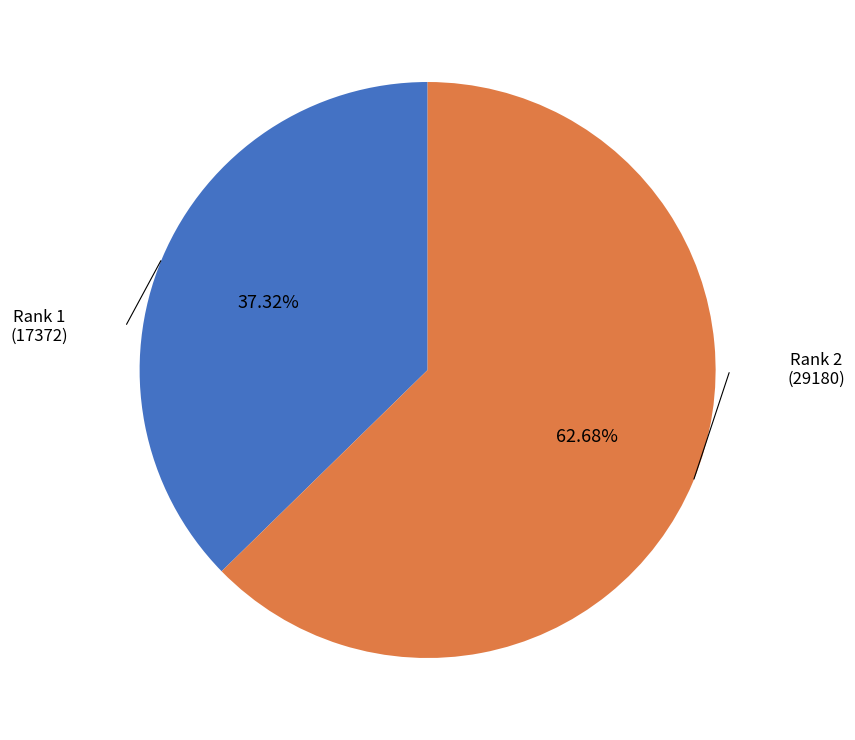

Does any single category account for the majority?

Yes